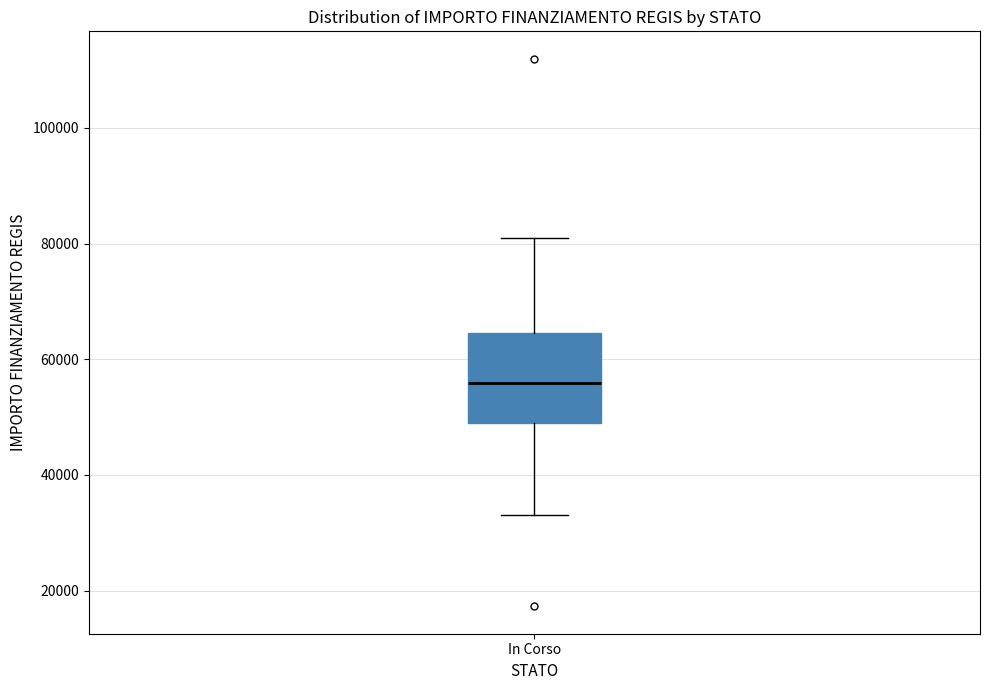

Transcribe this box plot: give where the median line is, the range the box spans, and where the two whiskers end, as read against the y-axis. The values are not printed on the chart, so give them approximately, as read against the axis.

median 56000, box 50000 to 64000, whiskers 32000 to 80000